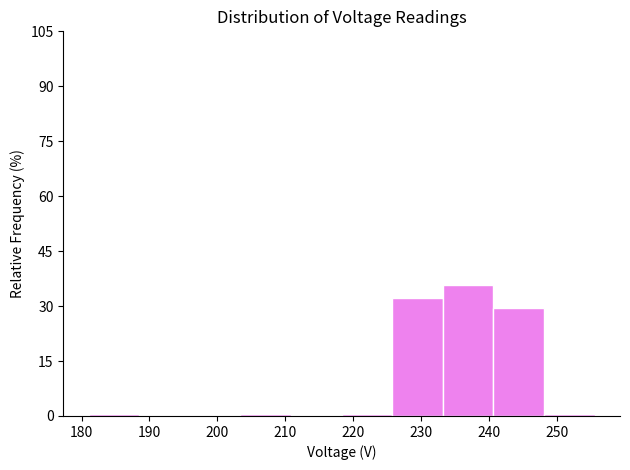

How tall is the bar that spans 241 to 248 on the x-axis? Neither the bar edges nor the heights are printed on the chart, so give them approximately, as read against the axes.

30